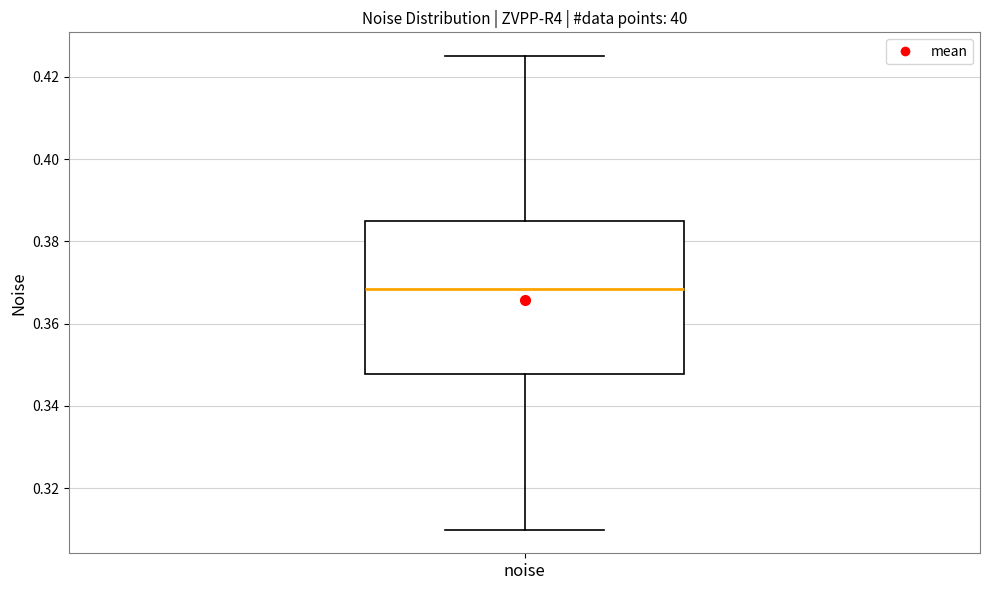

Where is the upper edge of the box for noise on the y-axis? The values are not printed on the chart, so give them approximately, as read against the axis.

0.384